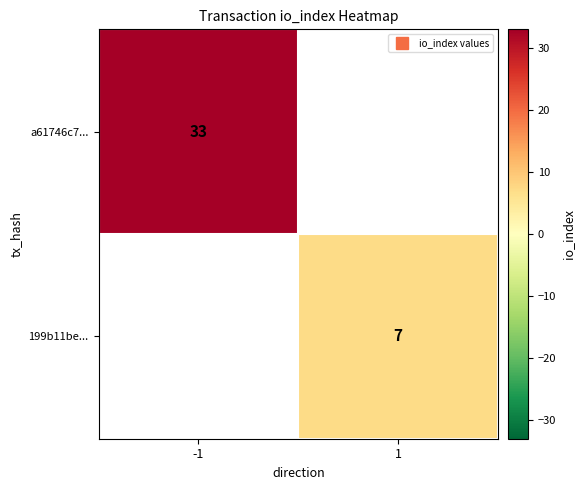

What is the maximum value shown in the chart?

33.0